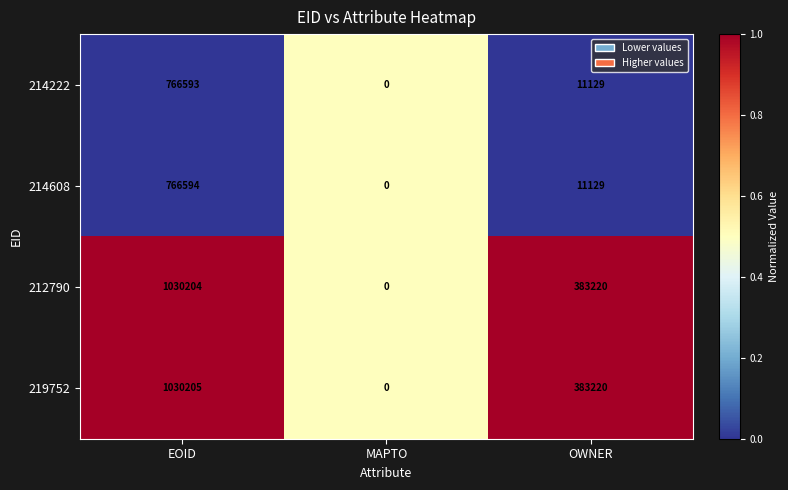

Is it true that 212790 equals 97793 at OWNER?

False